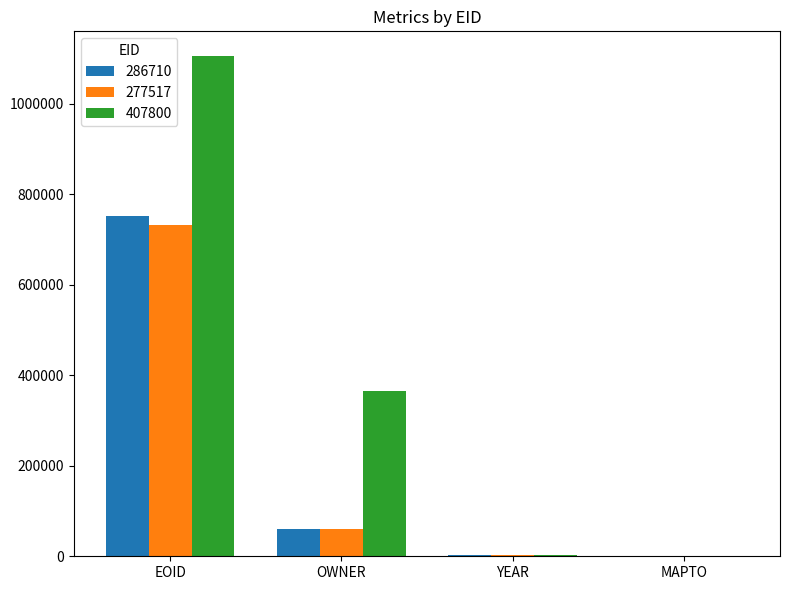

Which category has the highest value across all series?

EOID